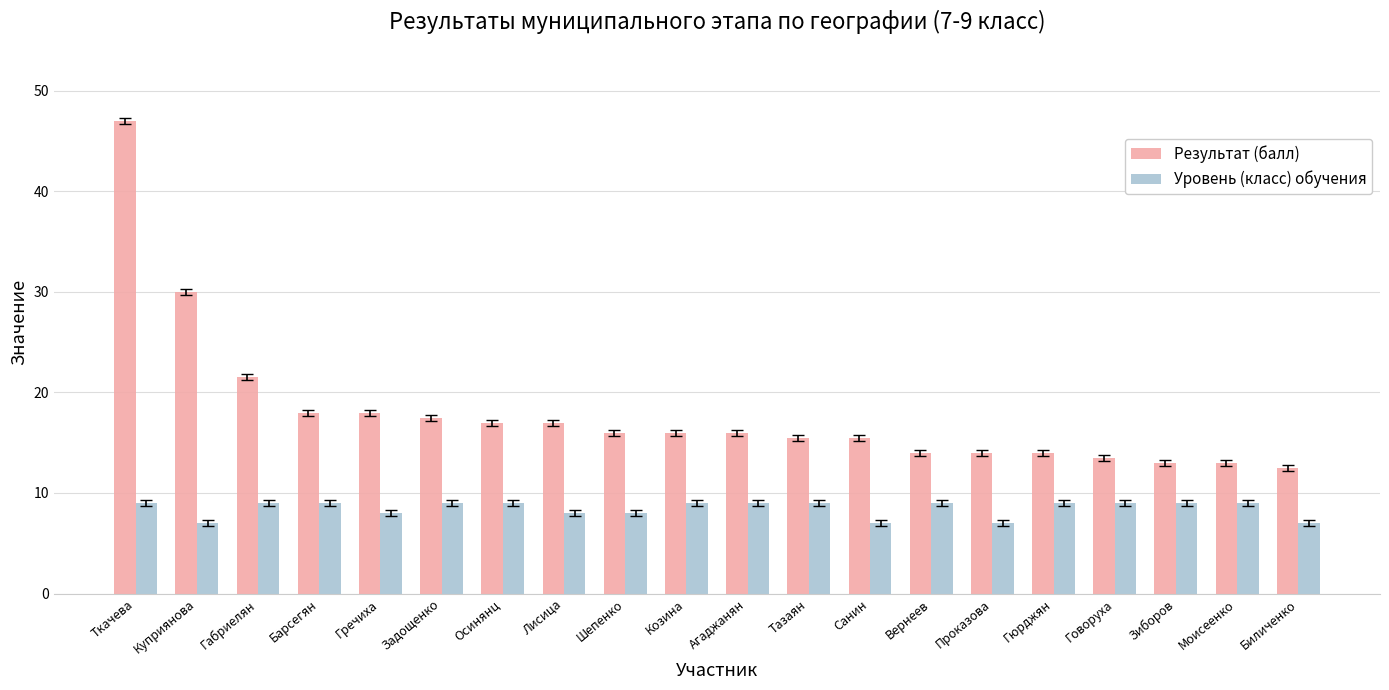

What is the approximate value of Результат (балл) at Моисеенко?

13.0